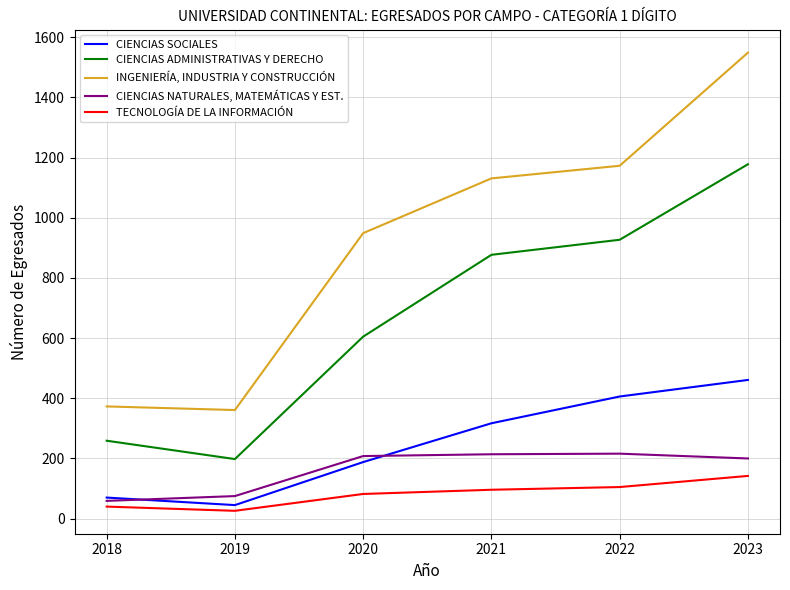

The value of TECNOLOGÍA DE LA INFORMACIÓN at 2018 is 40. True or false?

True